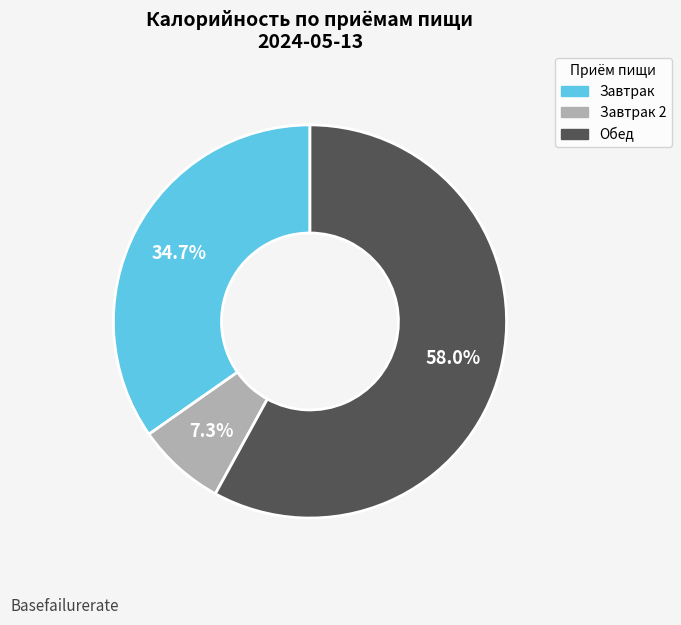

Is there any slice that represents more than half of the pie?

Yes